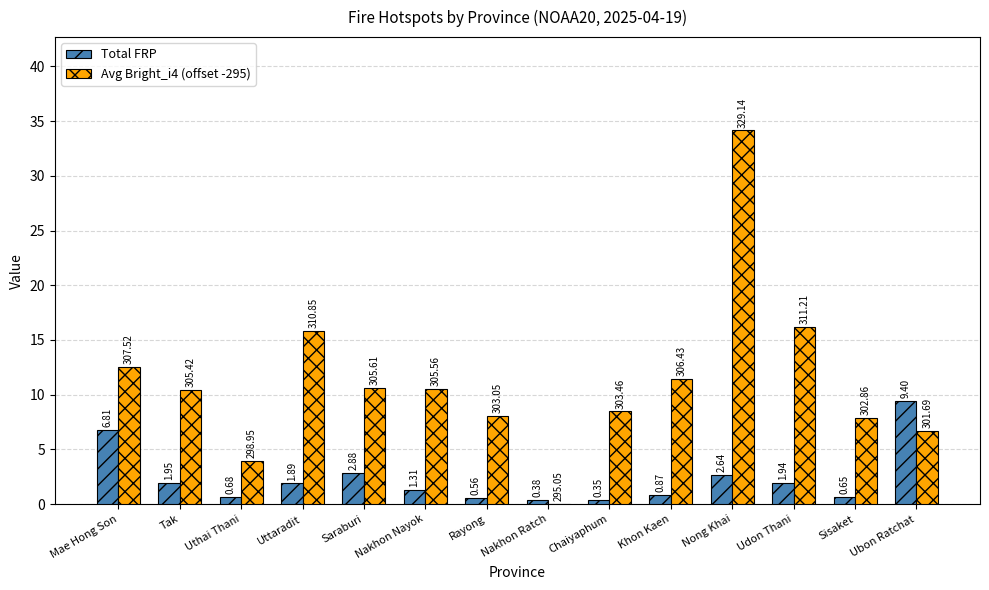

At which category is the sum across all series the highest?

Nong Khai